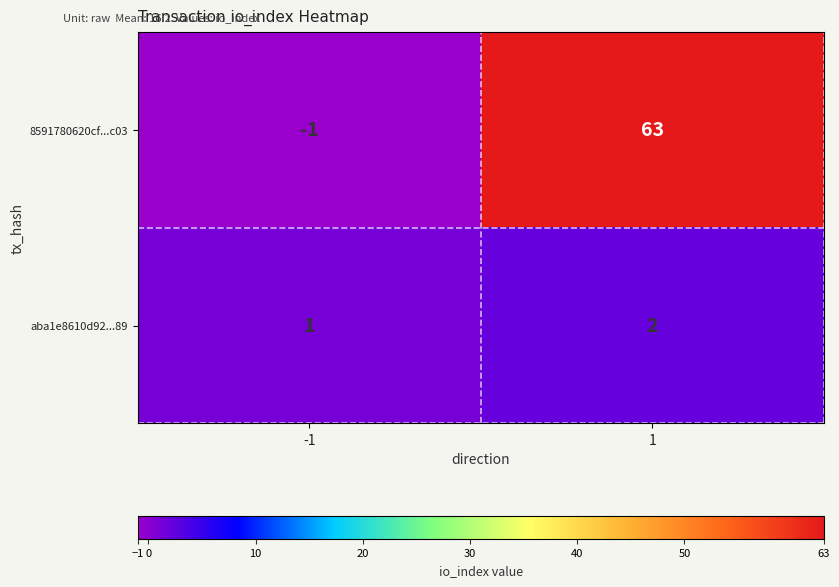

Reading right to left, what are all the values shown in this chart?

8591780620cf...c03: 1=63	-1=-1
aba1e8610d92...89: 1=2	-1=1